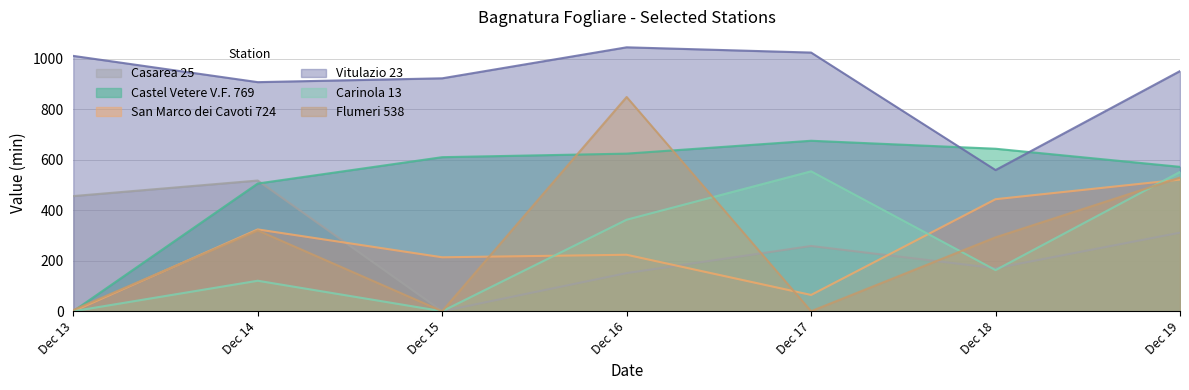

The Flumeri 538 series shows 529.0 at Dec 19. True or false?

True